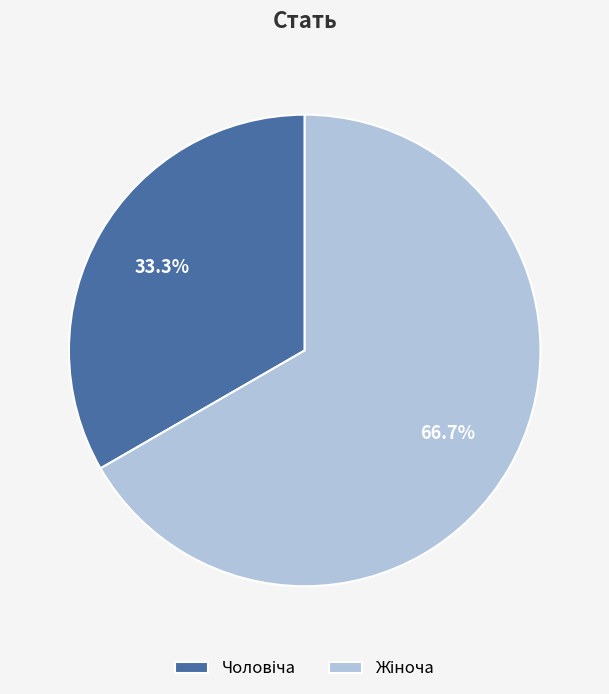

Does any single category account for the majority?

Yes